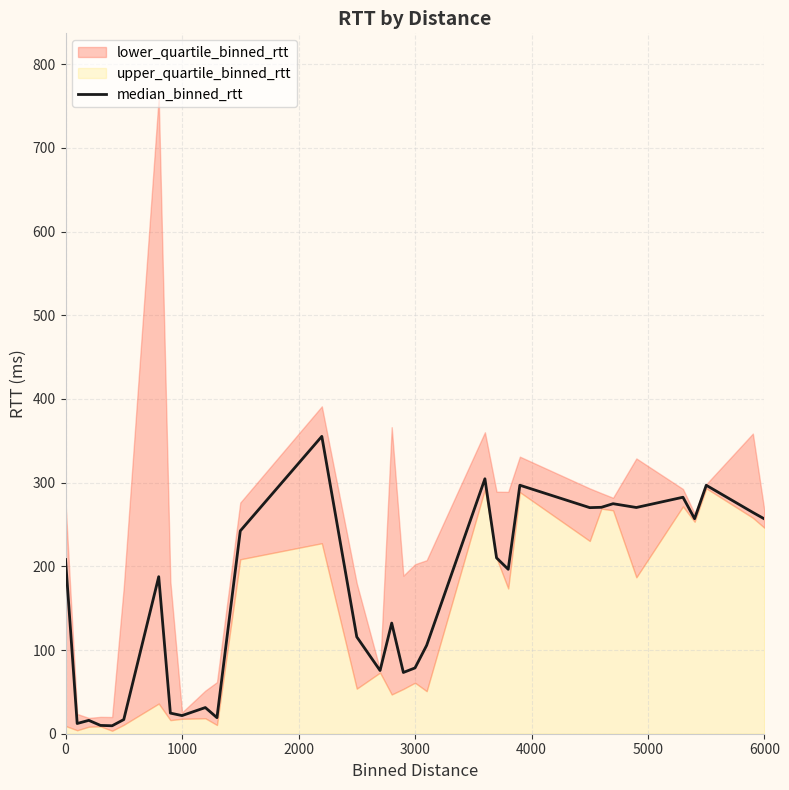

True or false: there are more than 0 points higher than both neighbors.

True